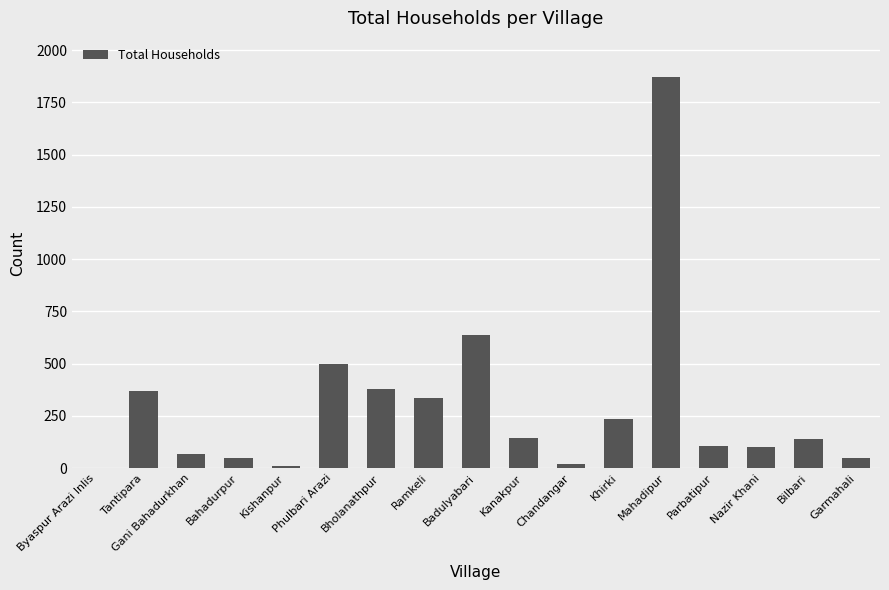

What is the sum of all values?

5012